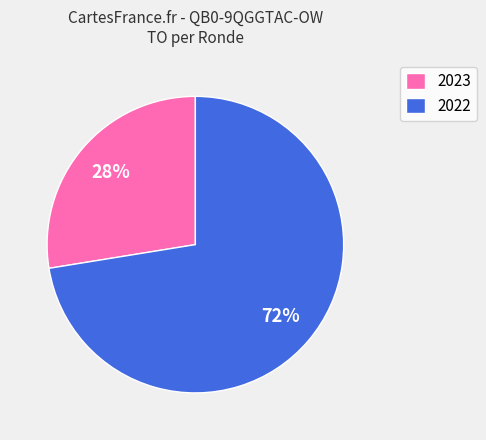

Do 2023 and 2022 together represent more than half of the pie?

Yes